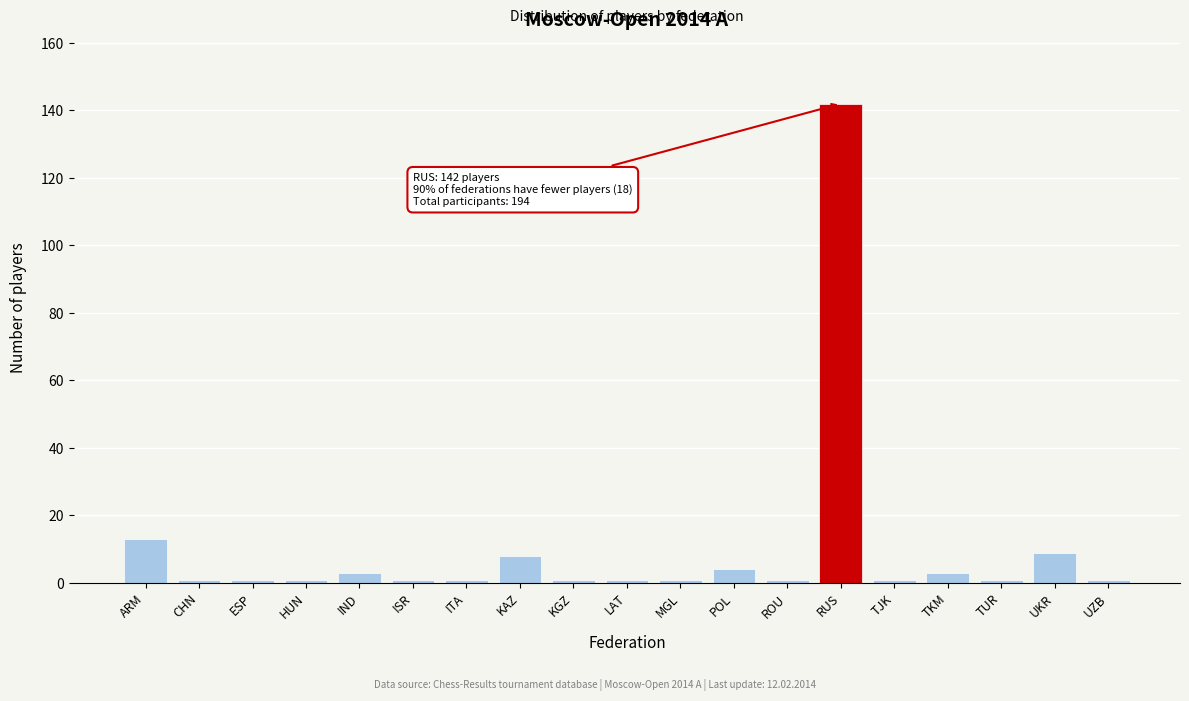

Reading left to right, transcribe all the data shown in this chart.

13	1	1	1	3	1	1	8	1	1	1	4	1	142	1	3	1	9	1